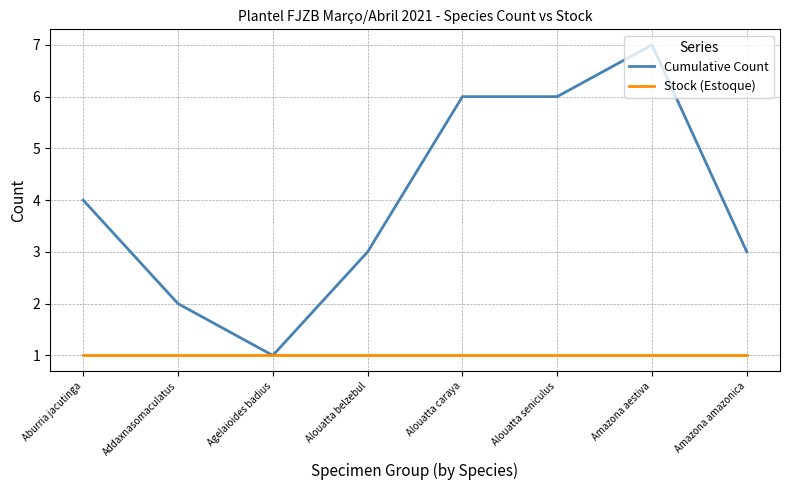

Reading left to right, extract all data points from this chart.

Cumulative Count: Aburria jacutinga=4	Addaxnasomaculatus=2	Agelaioides badius=1	Alouatta belzebul=3	Alouatta caraya=6	Alouatta seniculus=6	Amazona aestiva=7	Amazona amazonica=3
Stock (Estoque): Aburria jacutinga=1	Addaxnasomaculatus=1	Agelaioides badius=1	Alouatta belzebul=1	Alouatta caraya=1	Alouatta seniculus=1	Amazona aestiva=1	Amazona amazonica=1